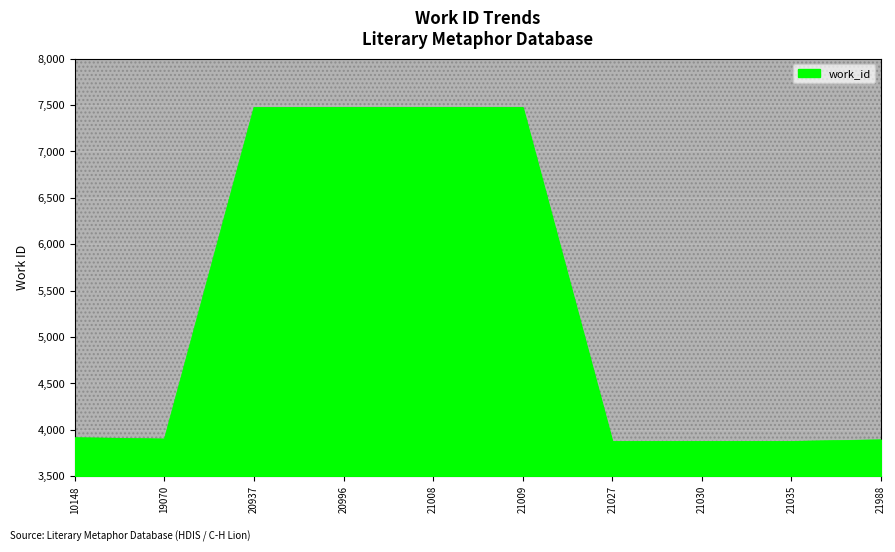

What is the change in value from 21027 to 21988?

+17